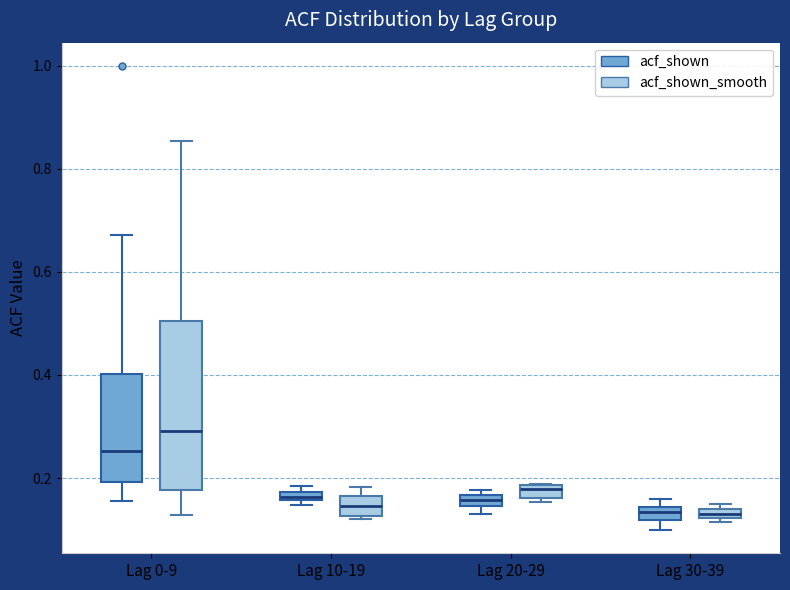

Comparing the boxes themselves (not the whiskers), which one is the tallest?

Lag 0-9 (acf_shown_smooth)